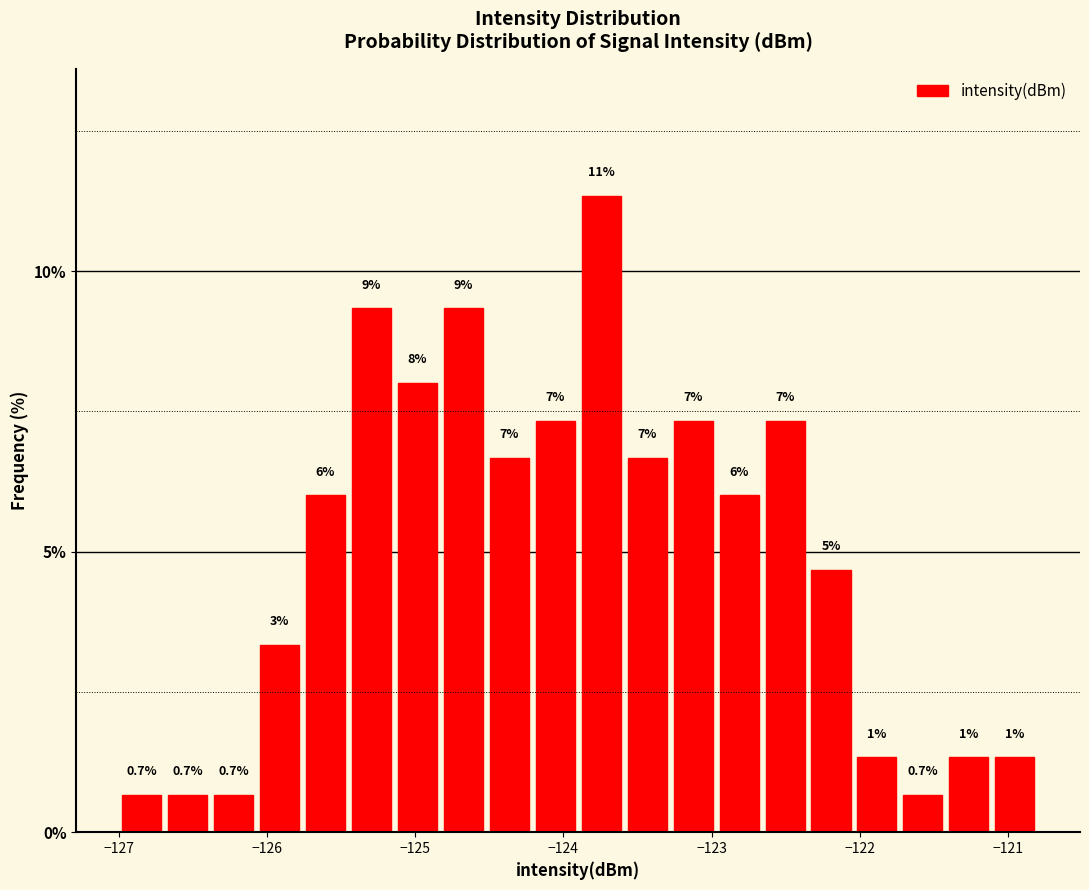

Read against the x-axis, roughly where is the centre of the tallest bar?

-123.7